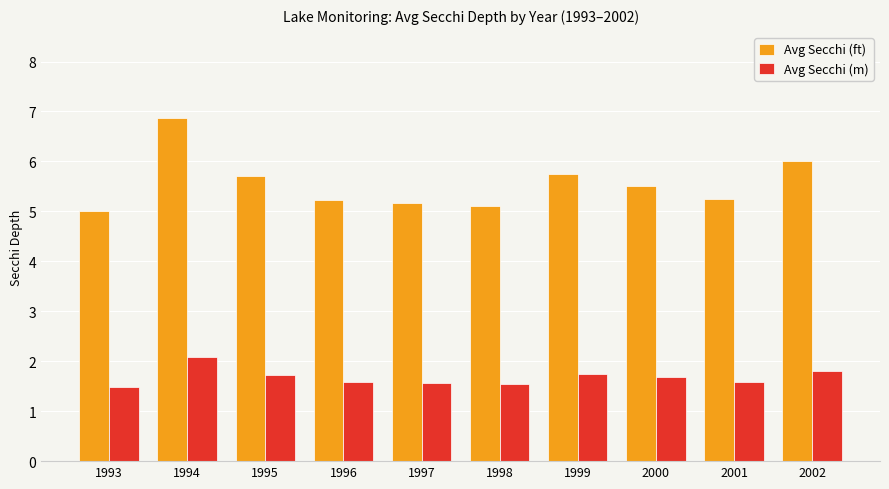

At which category is the sum across all series the highest?

1994